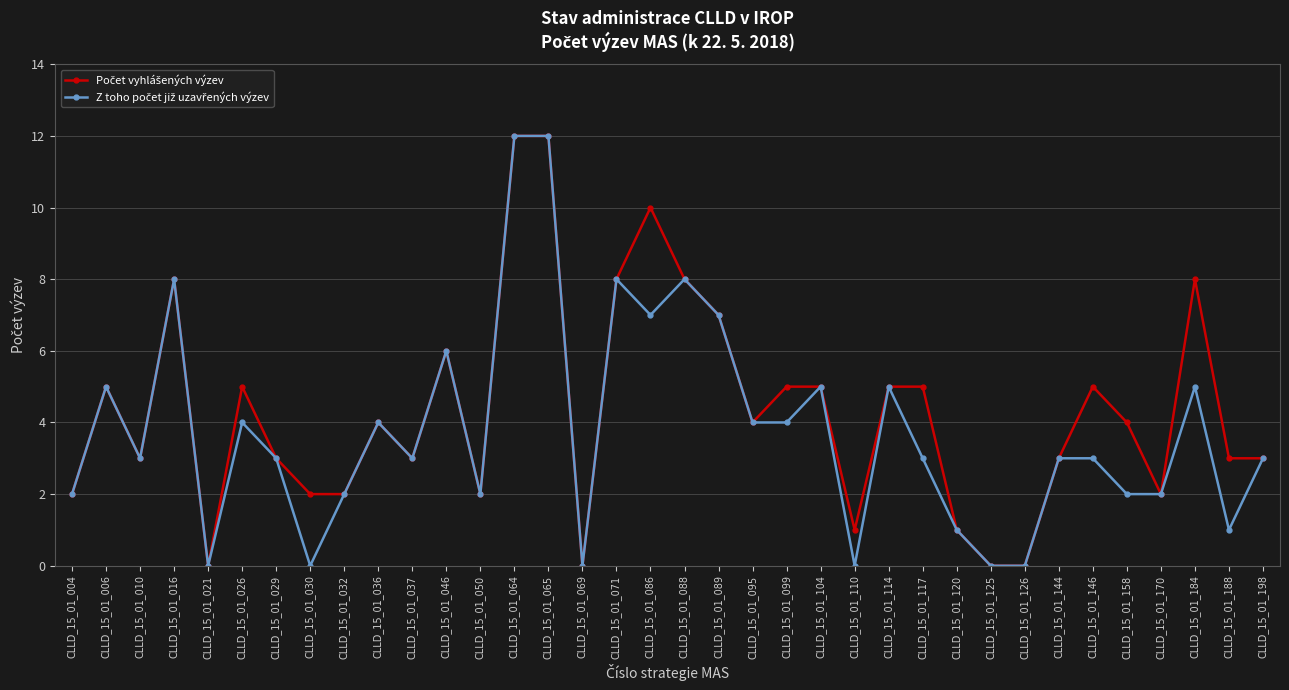

Reading right to left, transcribe all the data shown in this chart.

Počet vyhlášených výzev: 3	3	8	2	4	5	3	0	0	1	5	5	1	5	5	4	7	8	10	8	0	12	12	2	6	3	4	2	2	3	5	0	8	3	5	2
Z toho počet již uzavřených výzev: 3	1	5	2	2	3	3	0	0	1	3	5	0	5	4	4	7	8	7	8	0	12	12	2	6	3	4	2	0	3	4	0	8	3	5	2